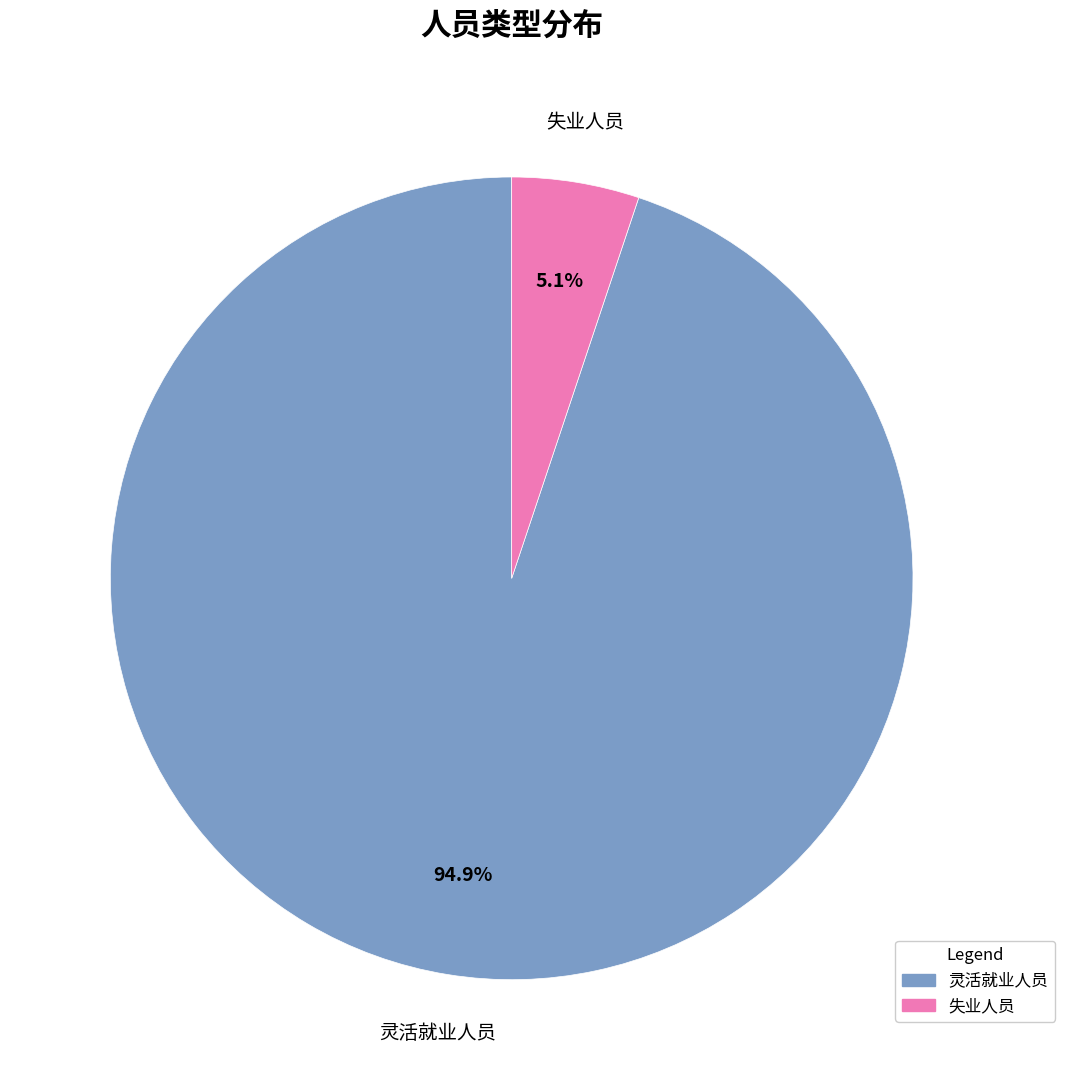

To the nearest percent, what percentage of the pie is 失业人员?

5%